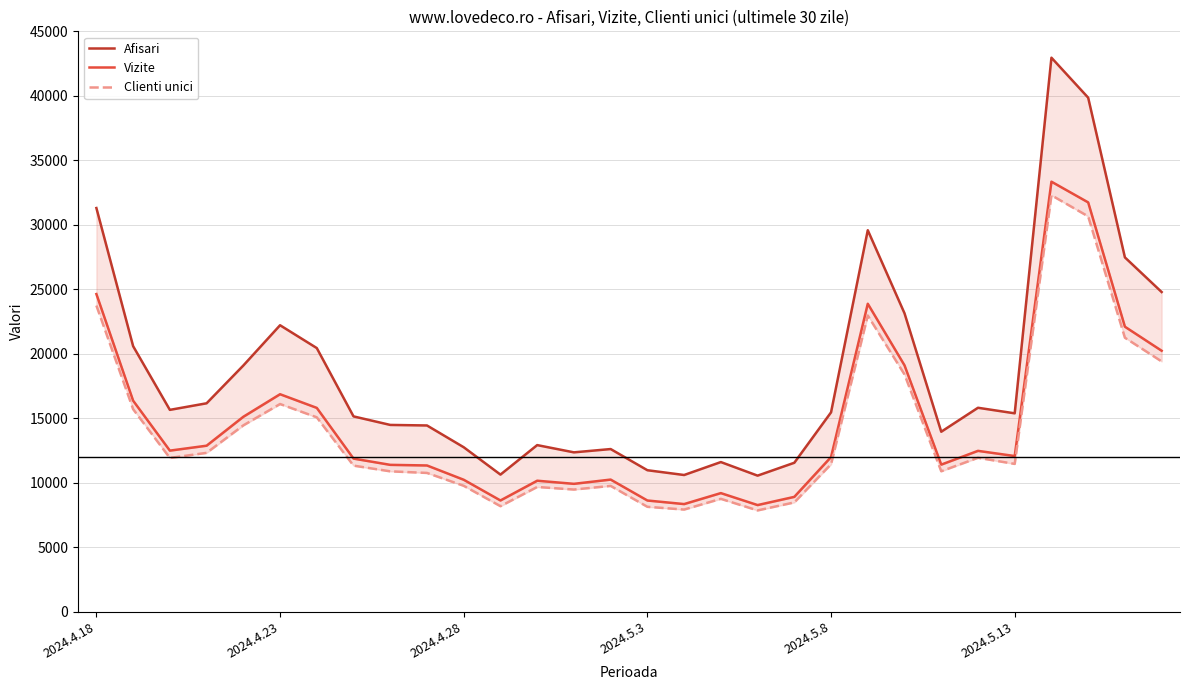

The Afisari series shows 14434 at 9. True or false?

True